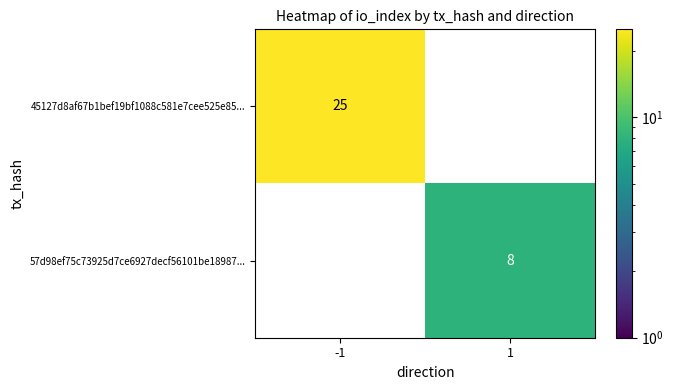

The value of 45127d8af67b1bef19bf1088c581e7cee525e85... at -1 is 25. True or false?

True